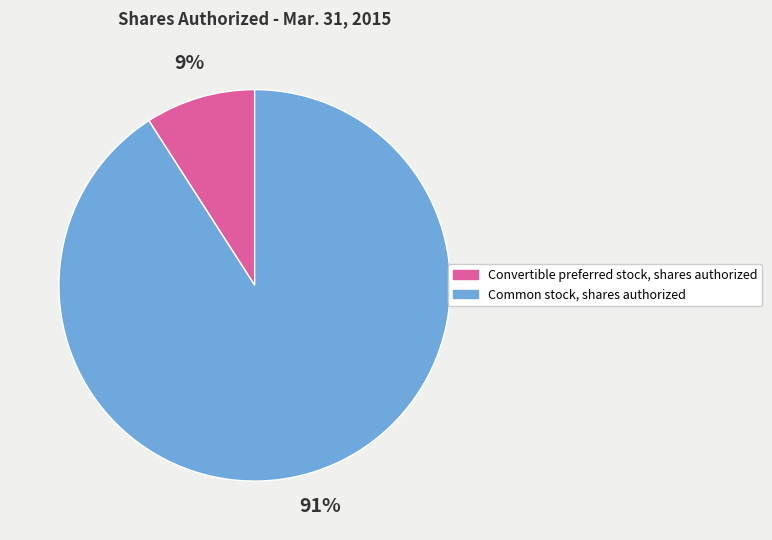

The Common stock, shares authorized slice represents 99% of the pie. True or false?

False